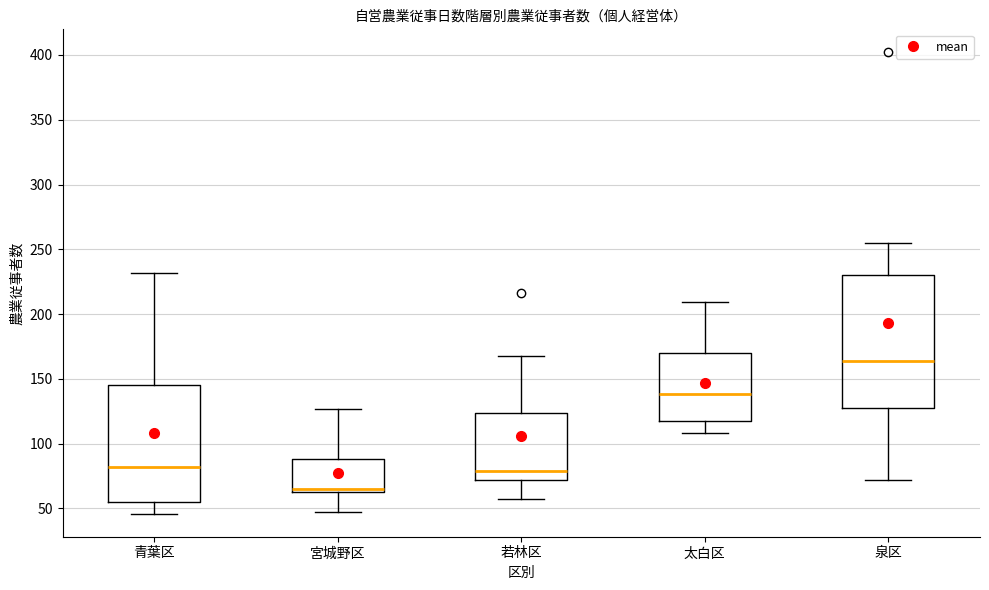

Which box has the lowest median line?

宮城野区